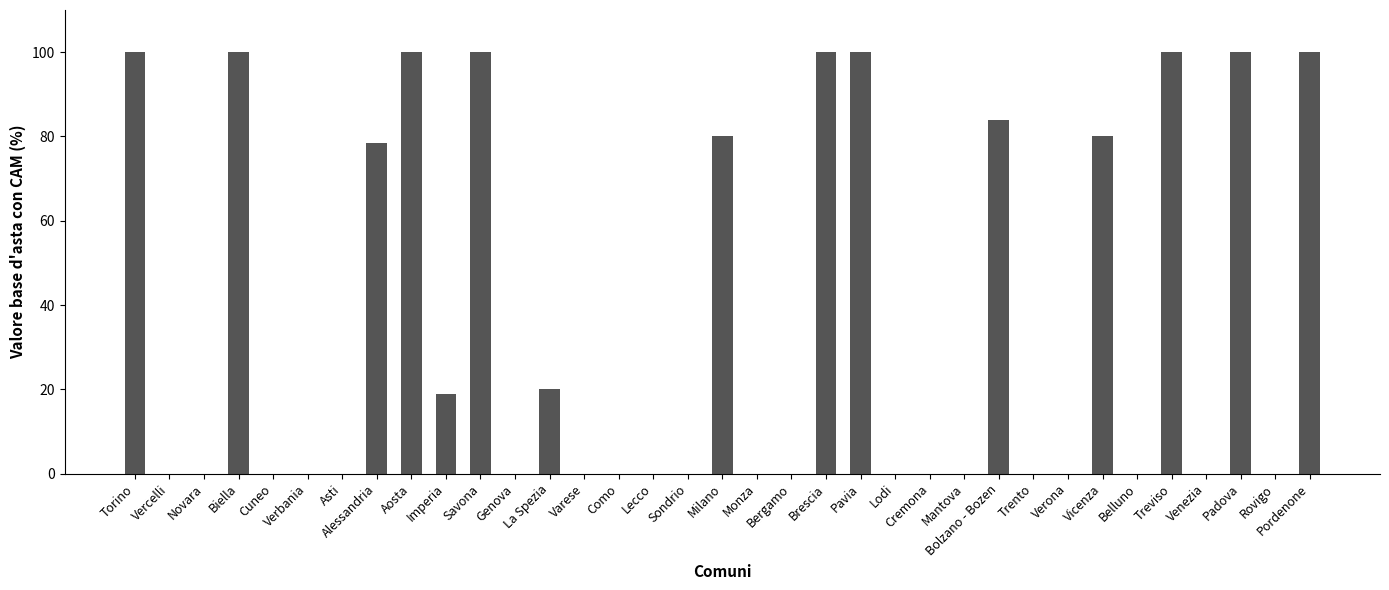

At which label is the value closest to 50?

Alessandria